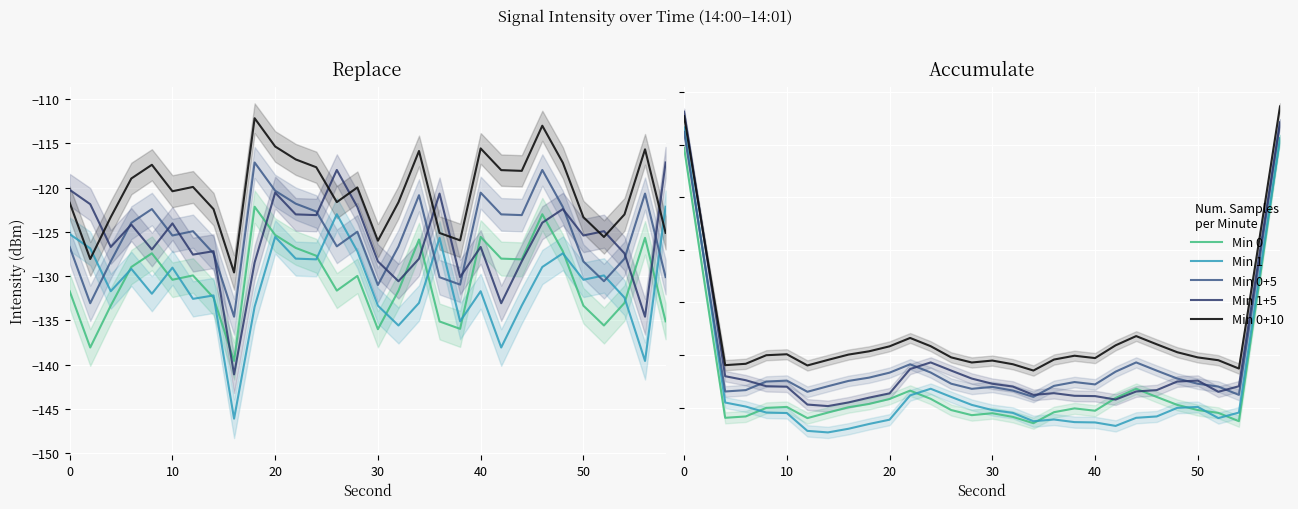

Which series has the widest spread of values?

Min 1 (raw)